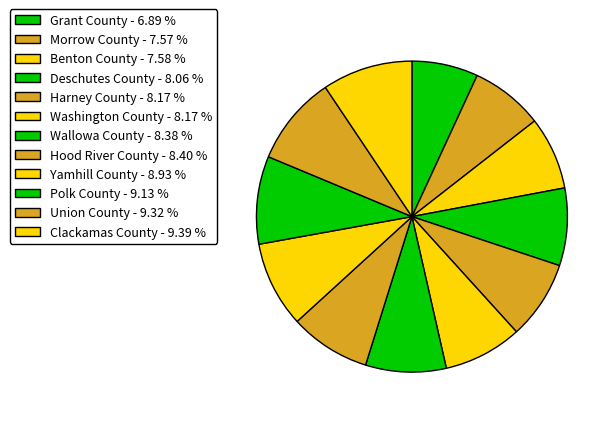

Which slice is the smallest?

Grant County